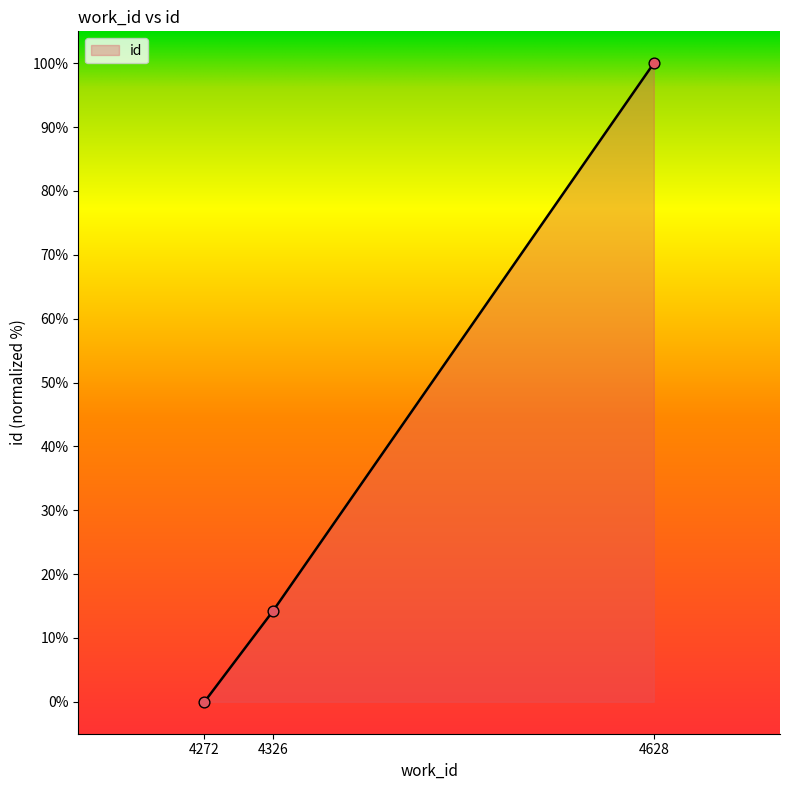

Between 4326 and 4272, which is larger?

4326